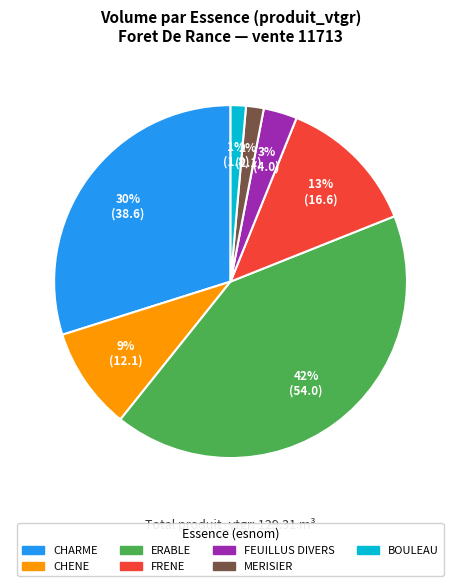

Is there a majority slice in this chart?

No